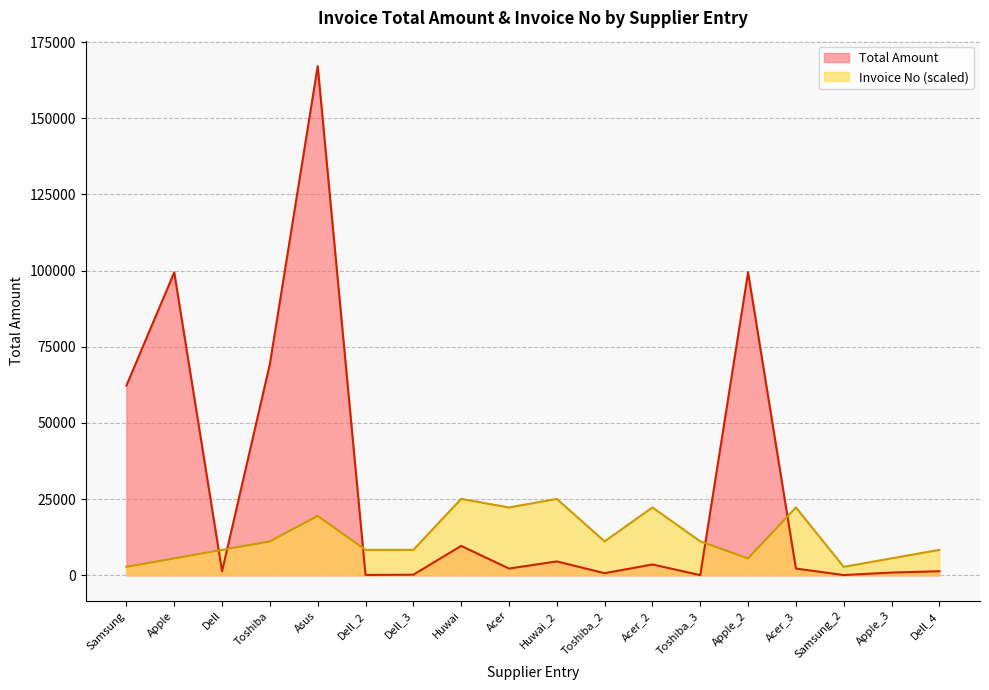

True or false: Total Amount and Invoice No intersect in this chart.

True